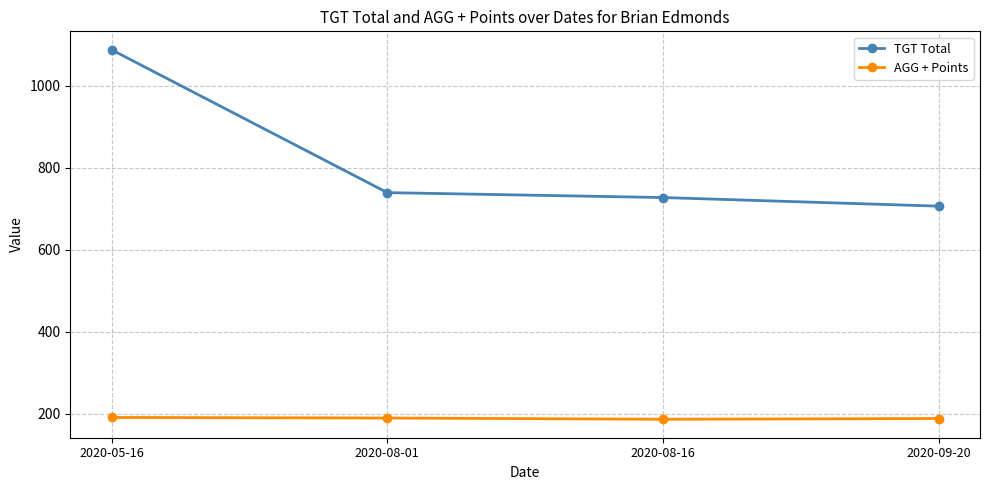

At which label does TGT Total reach its minimum?

2020-09-20